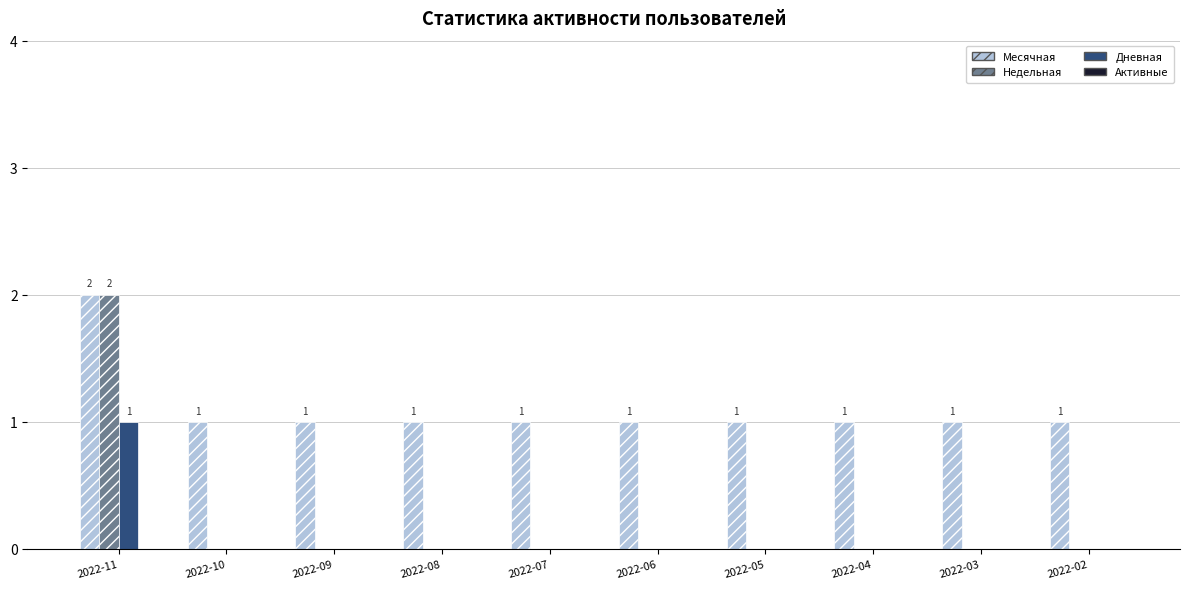

True or false: Дневная has a value of 0 at 2022-04.

True